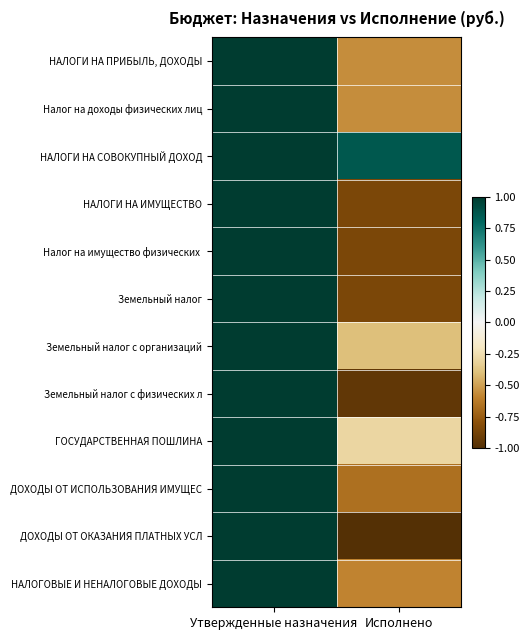

Rank the series at Исполнено from lowest to highest value.

ДОХОДЫ ОТ ОКАЗАНИЯ ПЛАТНЫХ УСЛ, Земельный налог с физических л, Налог на имущество физических, НАЛОГИ НА ИМУЩЕСТВО, Земельный налог, ДОХОДЫ ОТ ИСПОЛЬЗОВАНИЯ ИМУЩЕС, НАЛОГОВЫЕ И НЕНАЛОГОВЫЕ ДОХОДЫ, НАЛОГИ НА ПРИБЫЛЬ, ДОХОДЫ, Налог на доходы физических лиц, Земельный налог с организаций, ГОСУДАРСТВЕННАЯ ПОШЛИНА, НАЛОГИ НА СОВОКУПНЫЙ ДОХОД